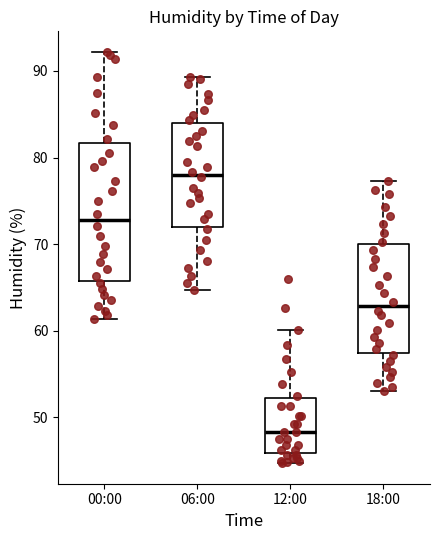

Reading left to right, transcribe this box plot: for each box, give where its median line is, the range the box spans, and where its two whiskers end, as read against the y-axis. The values are not printed on the chart, so give them approximately, as read against the axis.

00:00: median 73, box 66 to 82, whiskers 61 to 92
06:00: median 78, box 72 to 84, whiskers 65 to 89
12:00: median 48, box 46 to 52, whiskers 45 to 60
18:00: median 63, box 57 to 70, whiskers 53 to 77